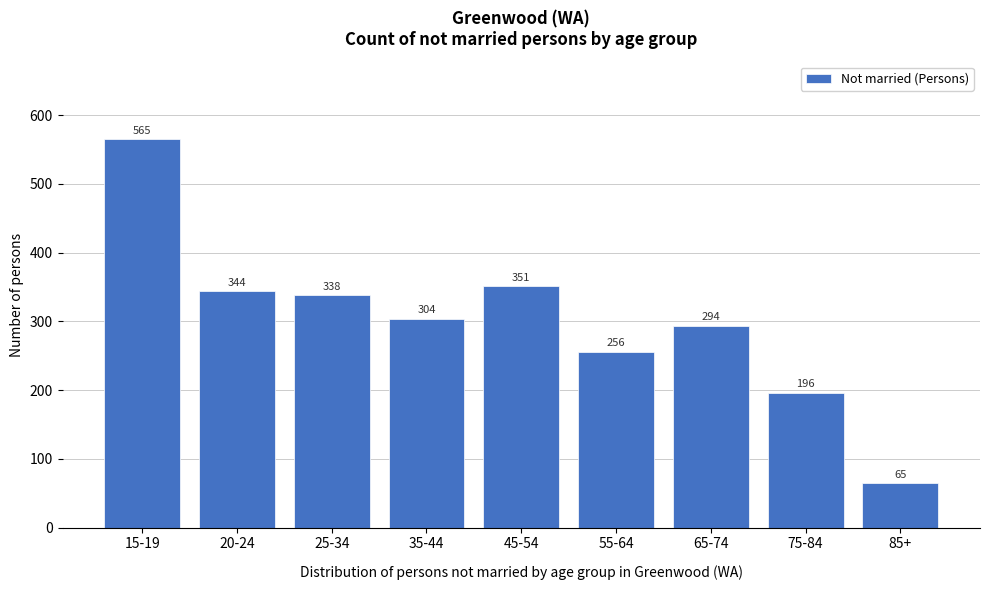

Reading left to right, transcribe all the data shown in this chart.

565	344	338	304	351	256	294	196	65